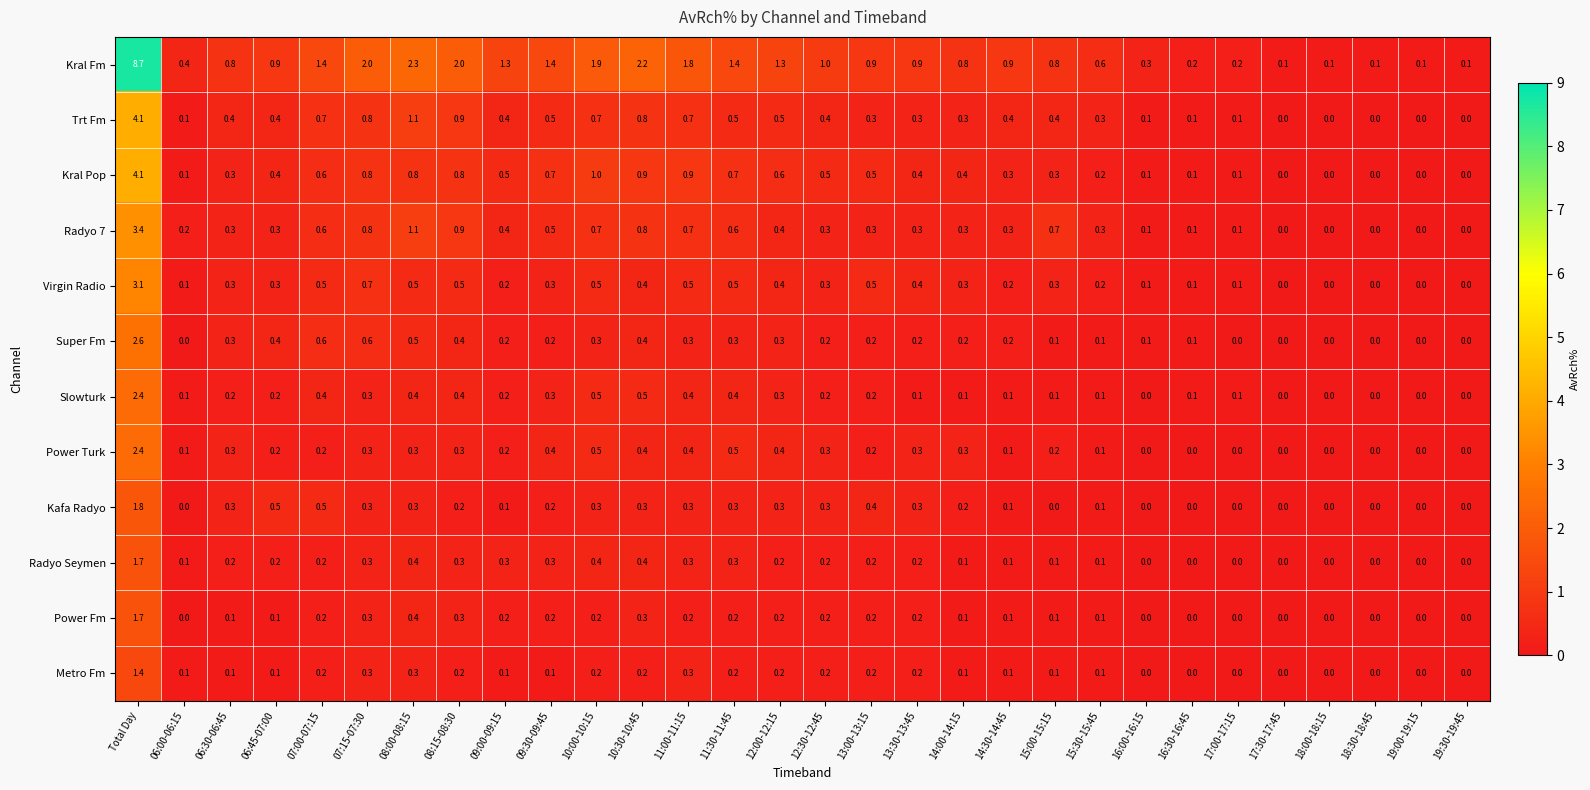

How many values in the Slowturk series exceed 0?

24